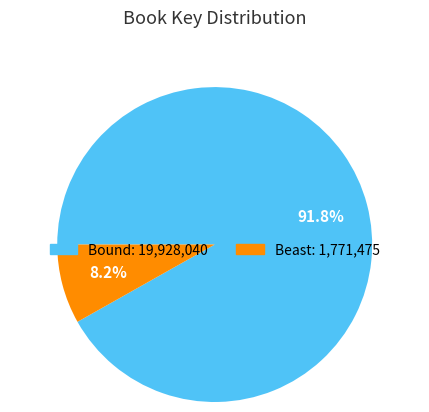

True or false: Bound accounts for 99% of the total.

False